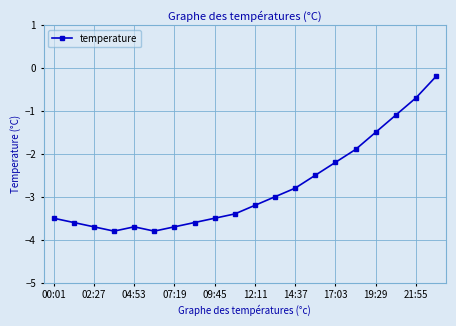

How many lines are shown in the chart?

1